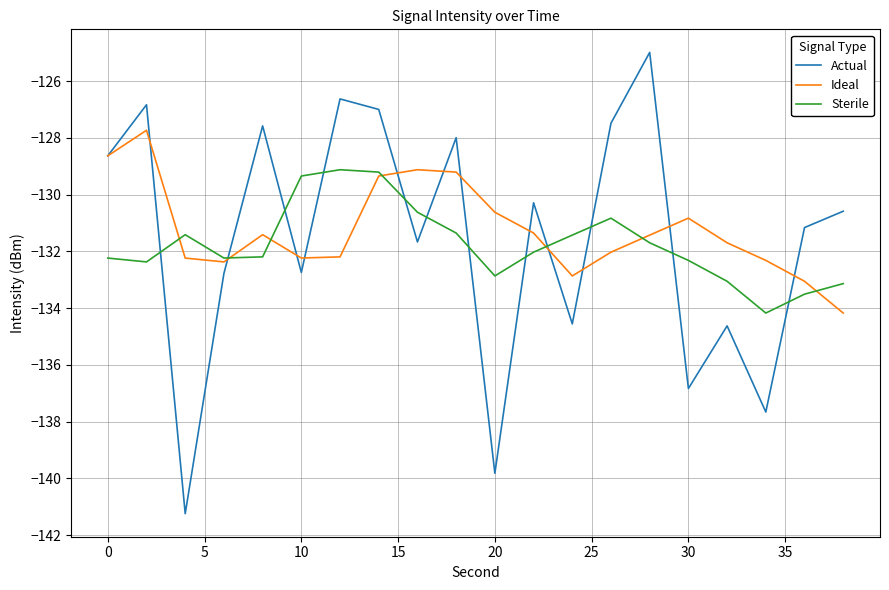

What is the greatest value displayed?

-125.0